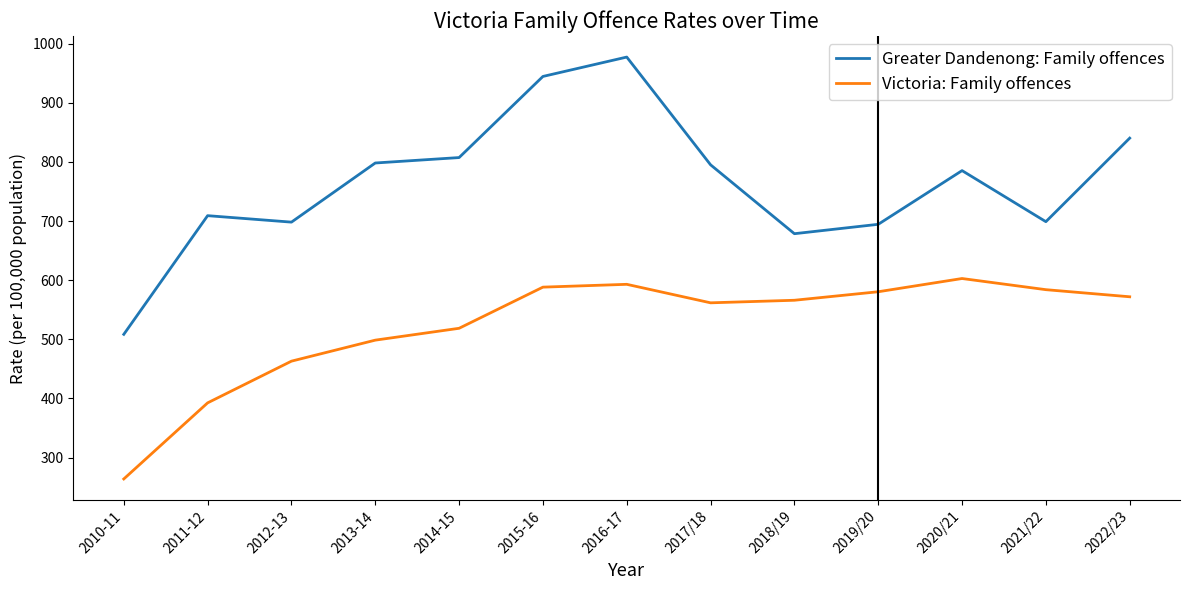

Is the value of Greater Dandenong: Family offences at 2021/22 greater than the value of Victoria: Family offences at 2018/19?

Yes